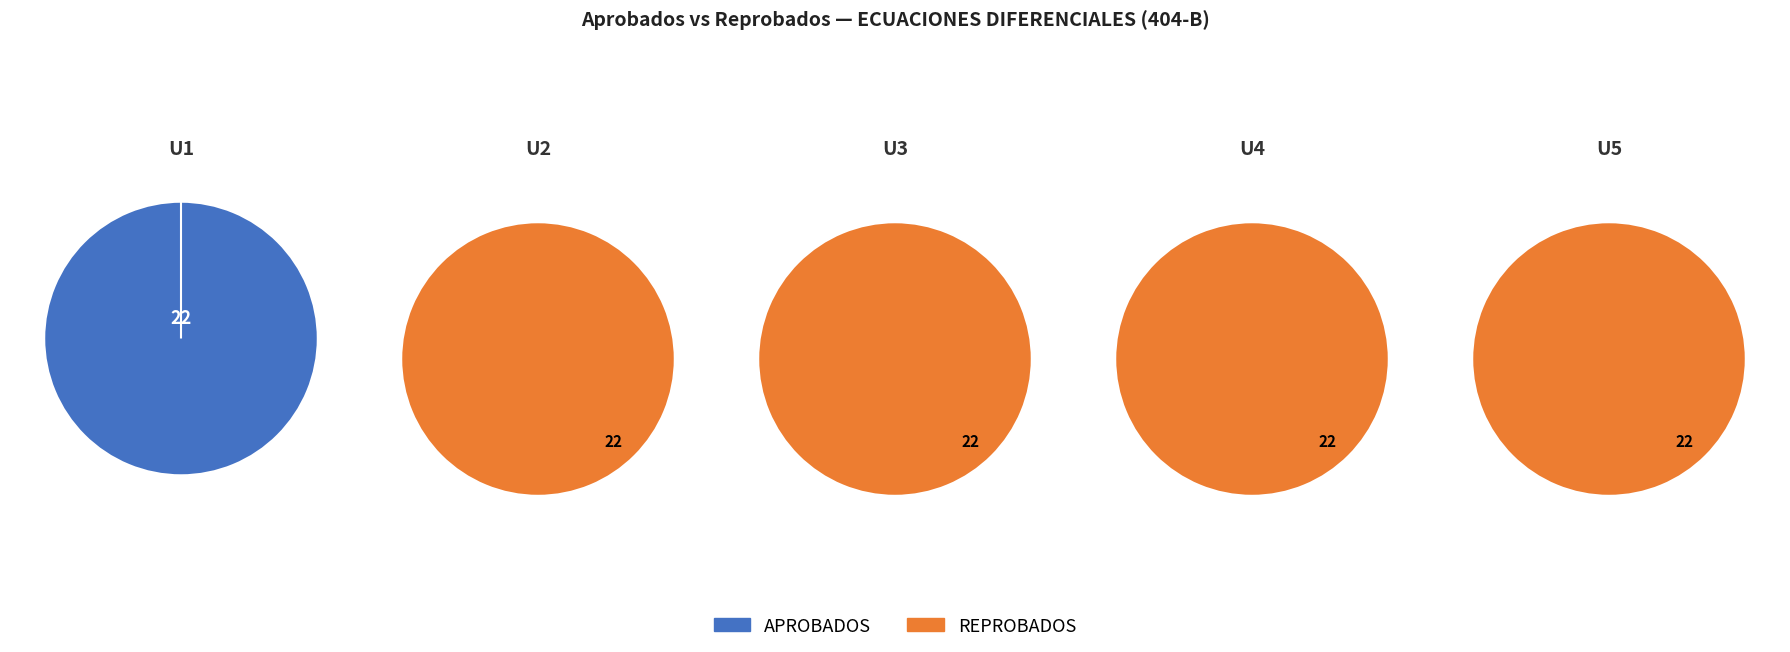

Is it true that U3 is 32% of the pie?

False